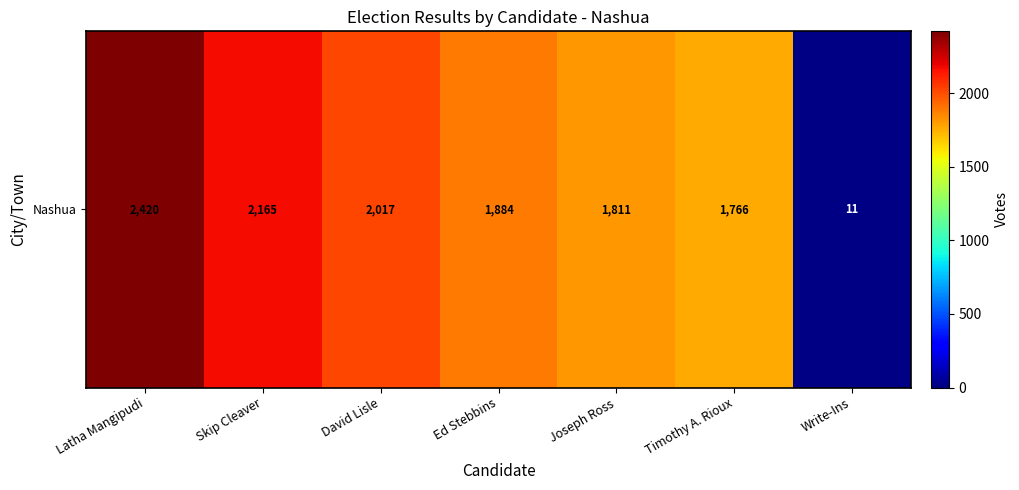

What is the maximum value shown in the chart?

2420